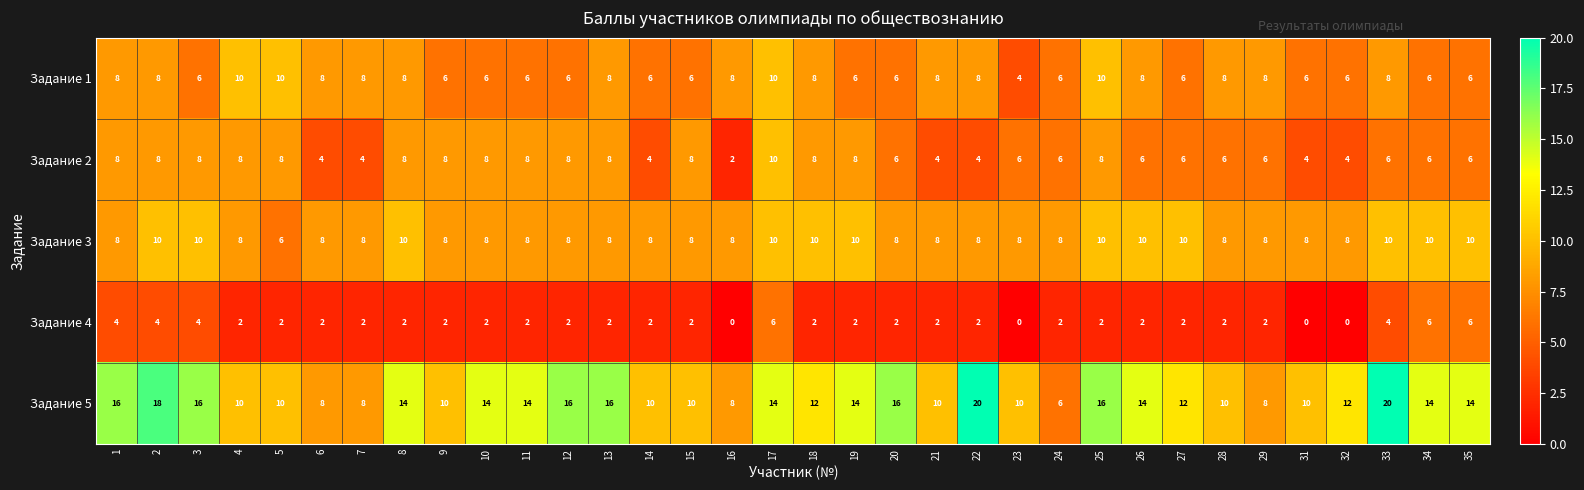

What is the difference between the maximum and minimum values in the Задание 4 series?

6